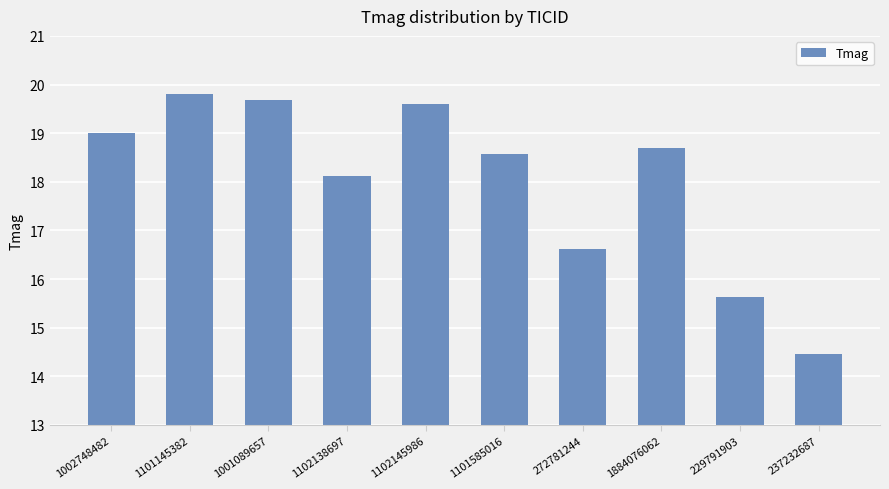

How many data points does each series have?

10